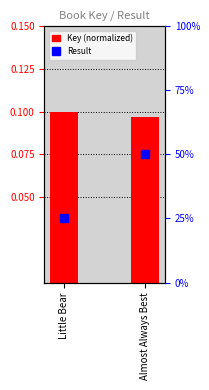

Which series has the widest spread of values?

Result